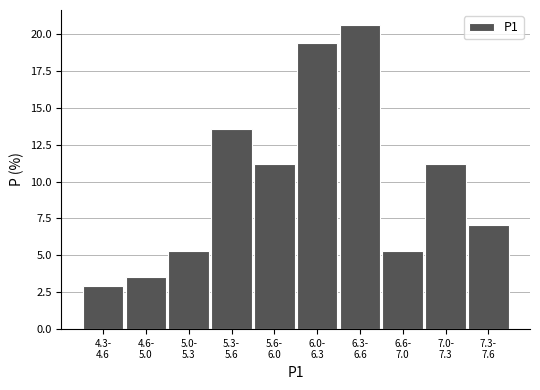

Reading right to left, what are all the values shown in this chart?

7.1	11.2	5.3	20.6	19.4	11.2	13.5	5.3	3.5	2.9